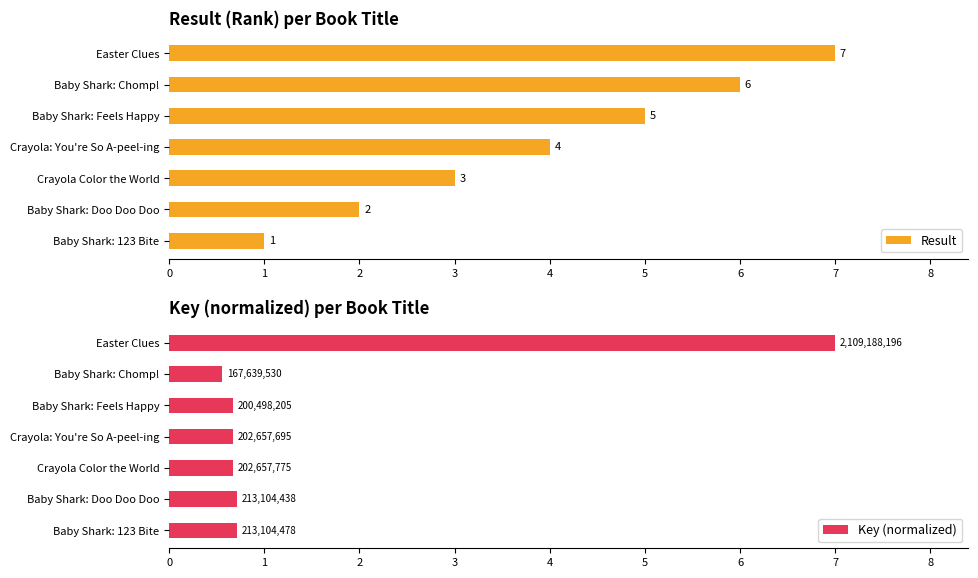

Is it true that Result equals 7 at Easter Clues?

True